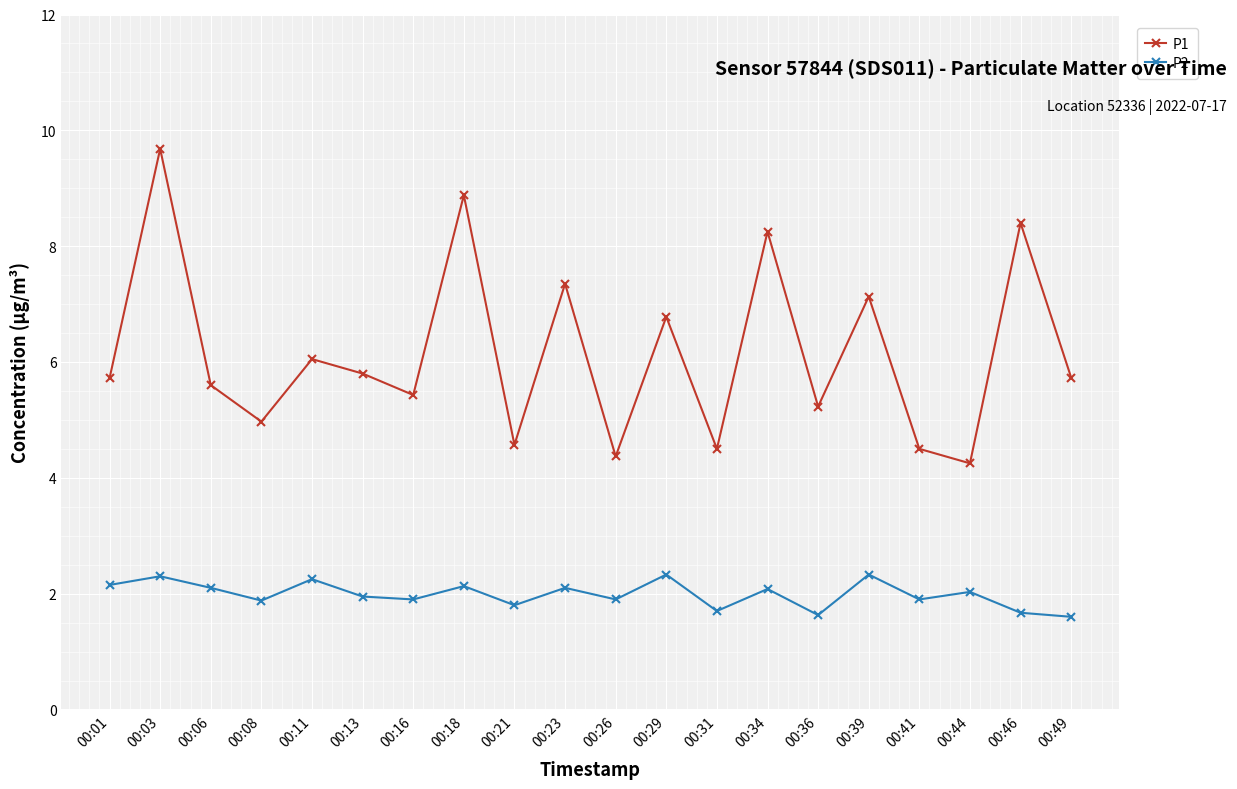

Between 00:11 and 00:31, which series saw the biggest shift?

P1